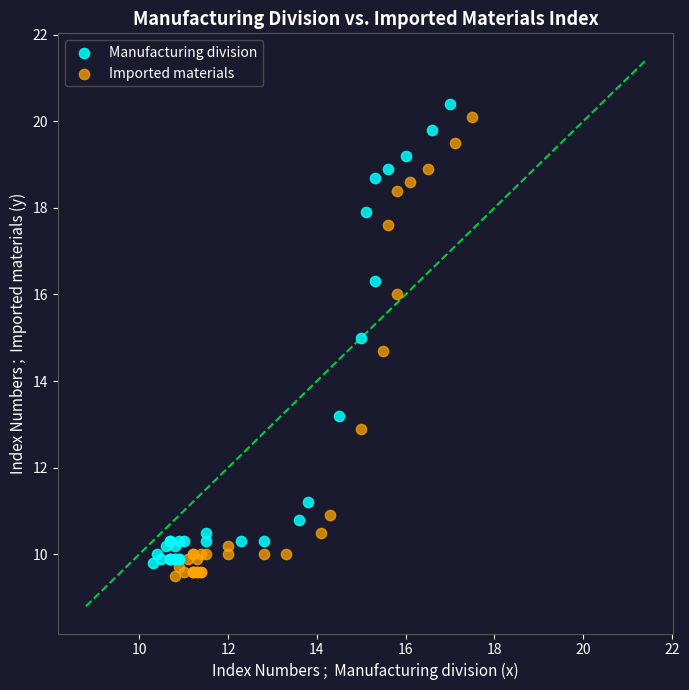

What are all the series names shown in the legend?

Manufacturing division, Imported materials